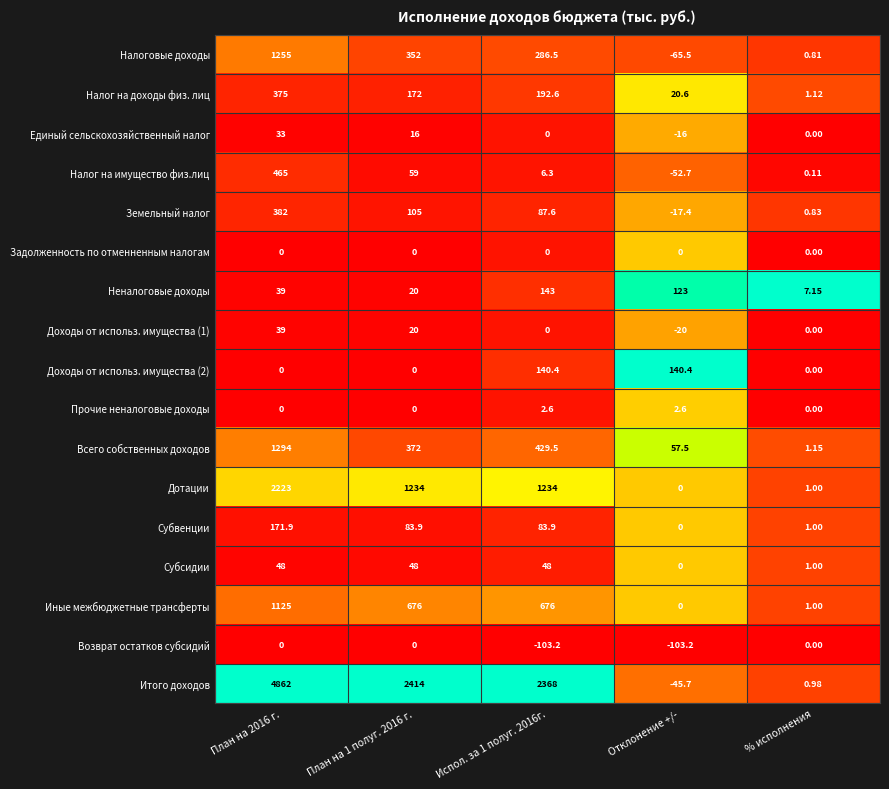

Is the value of Земельный налог at План на 1 полуг. 2016 г. greater than the value of Прочие неналоговые доходы at % исполнения?

Yes